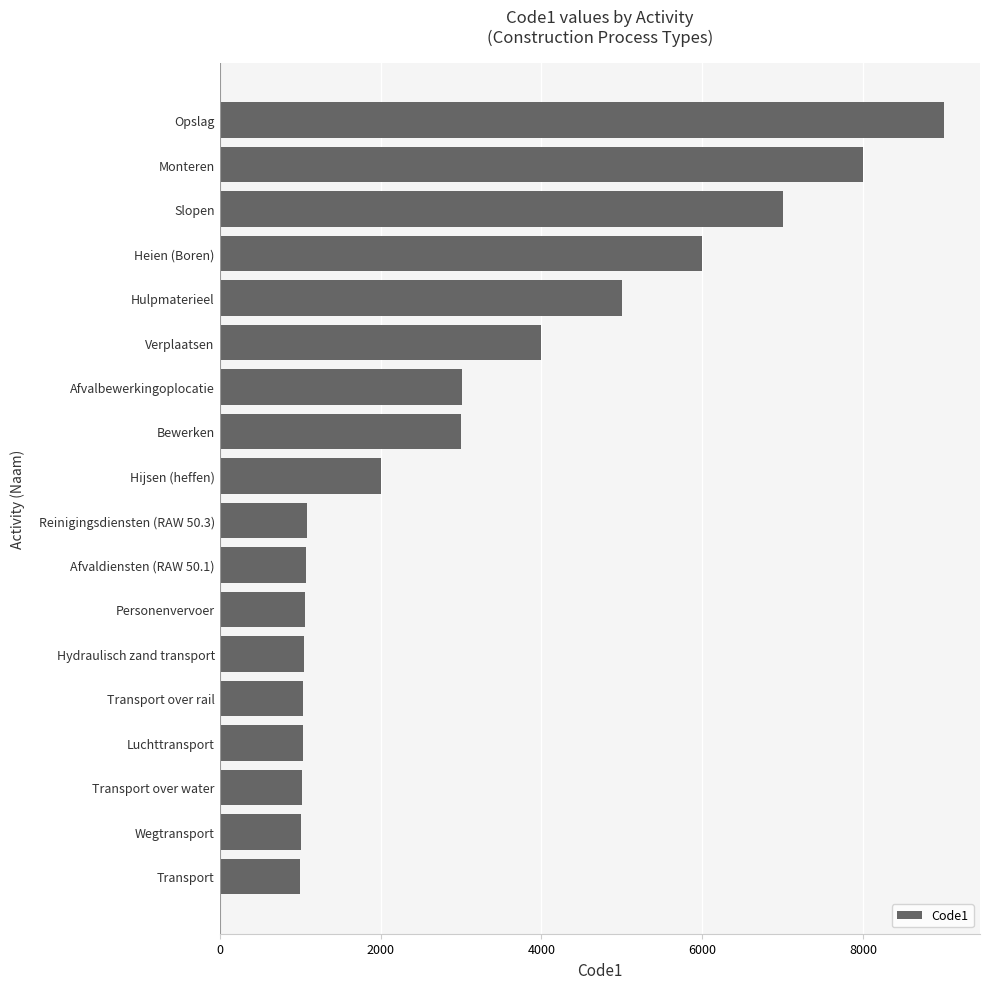

What is the average value?

3132